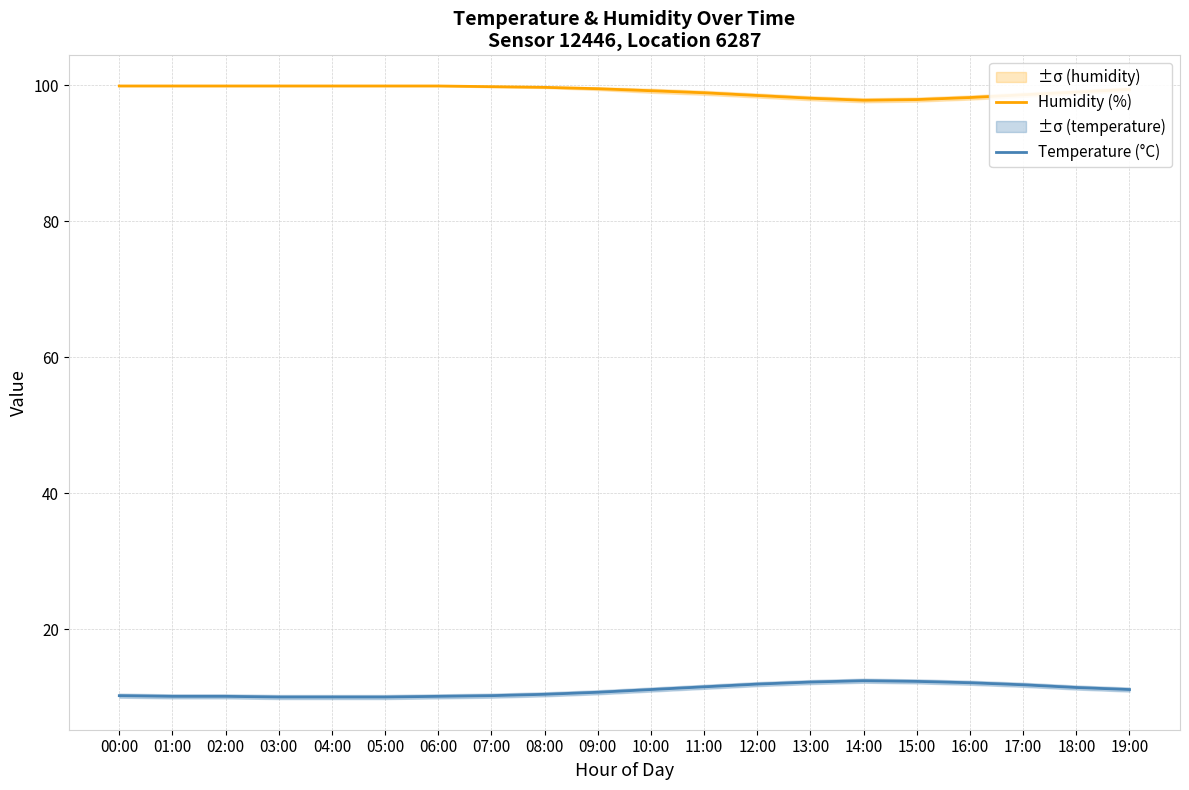

What is the label of the 1st point from the left?

00:00